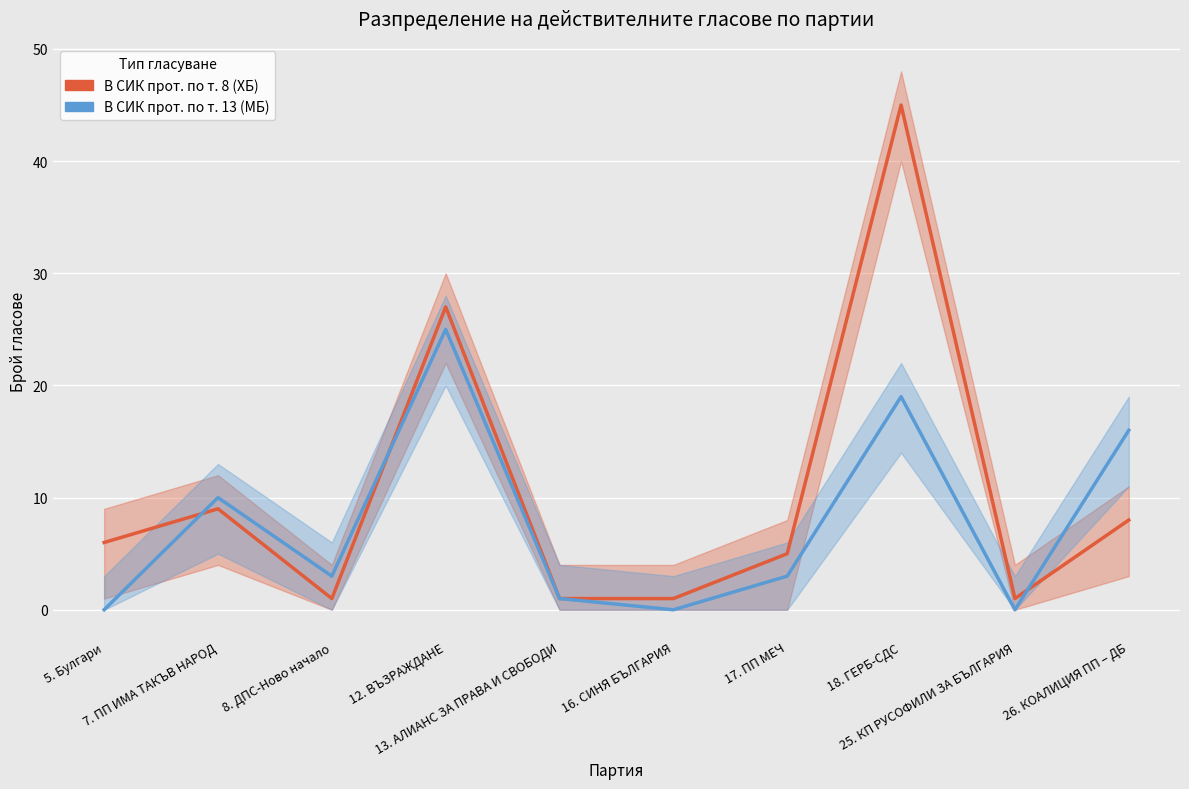

Which category has the highest value across all series?

18. ГЕРБ-СДС